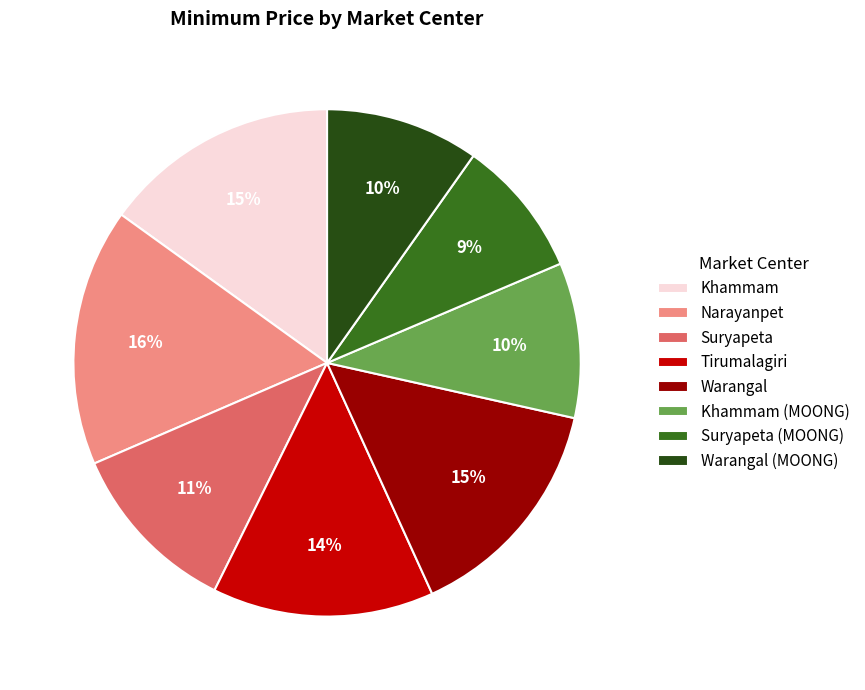

Between Tirumalagiri and Warangal (MOONG), which is larger?

Tirumalagiri